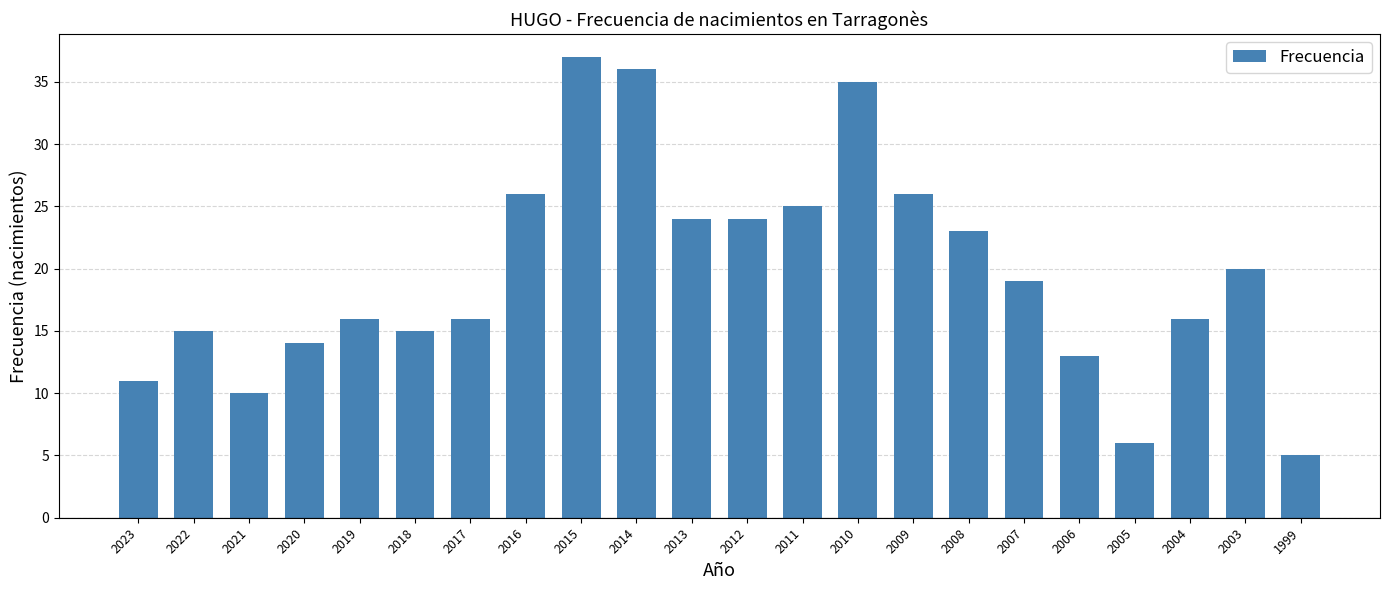

Are the bars grouped side by side (vs. stacked)?

No